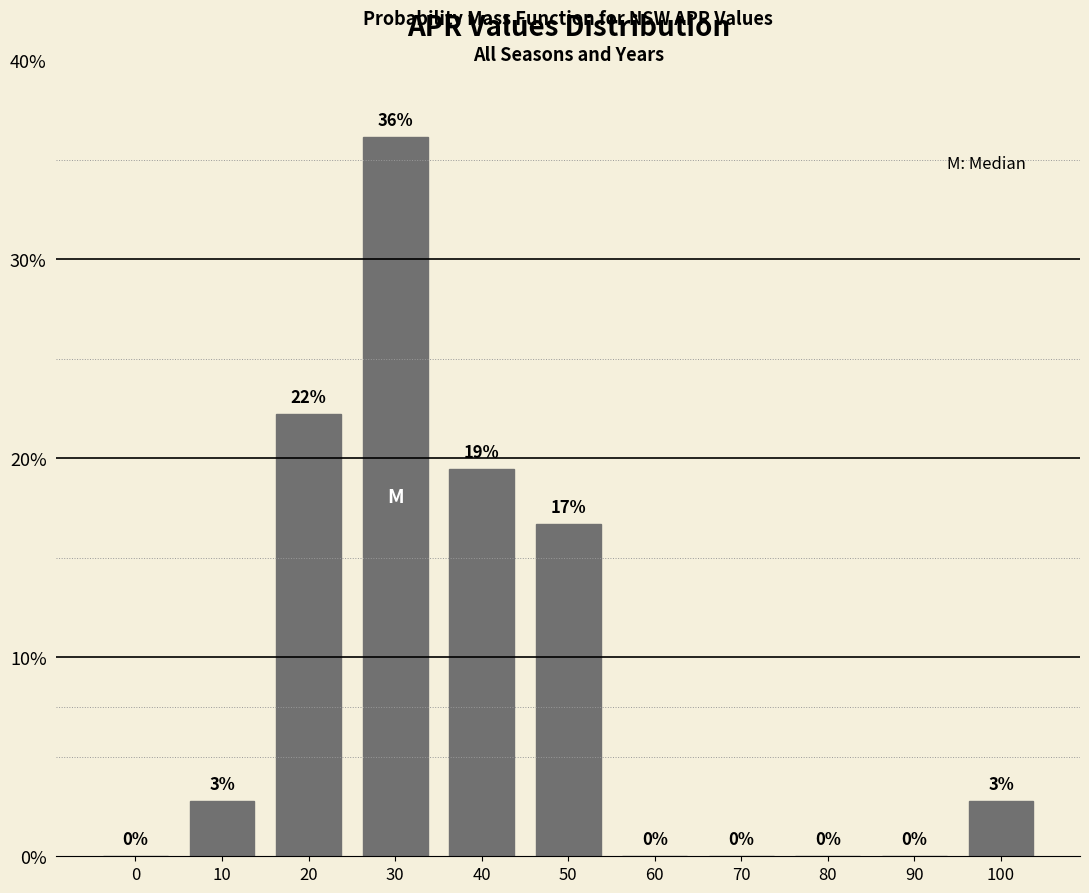

Between 100 and 90, which is larger?

100